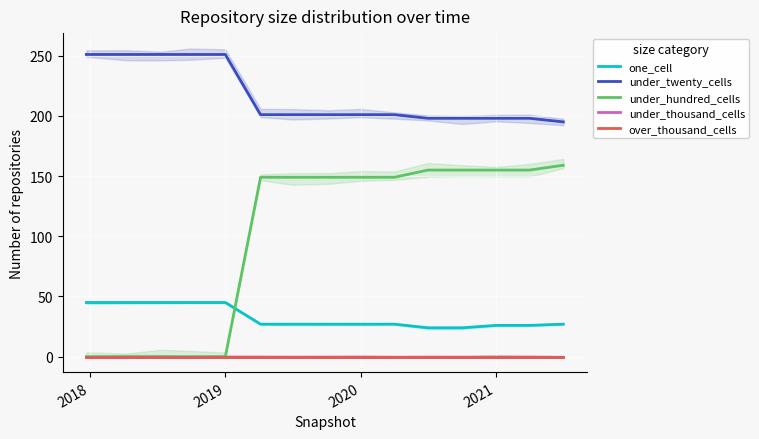

True or false: one_cell and under_twenty_cells cross at least once.

False